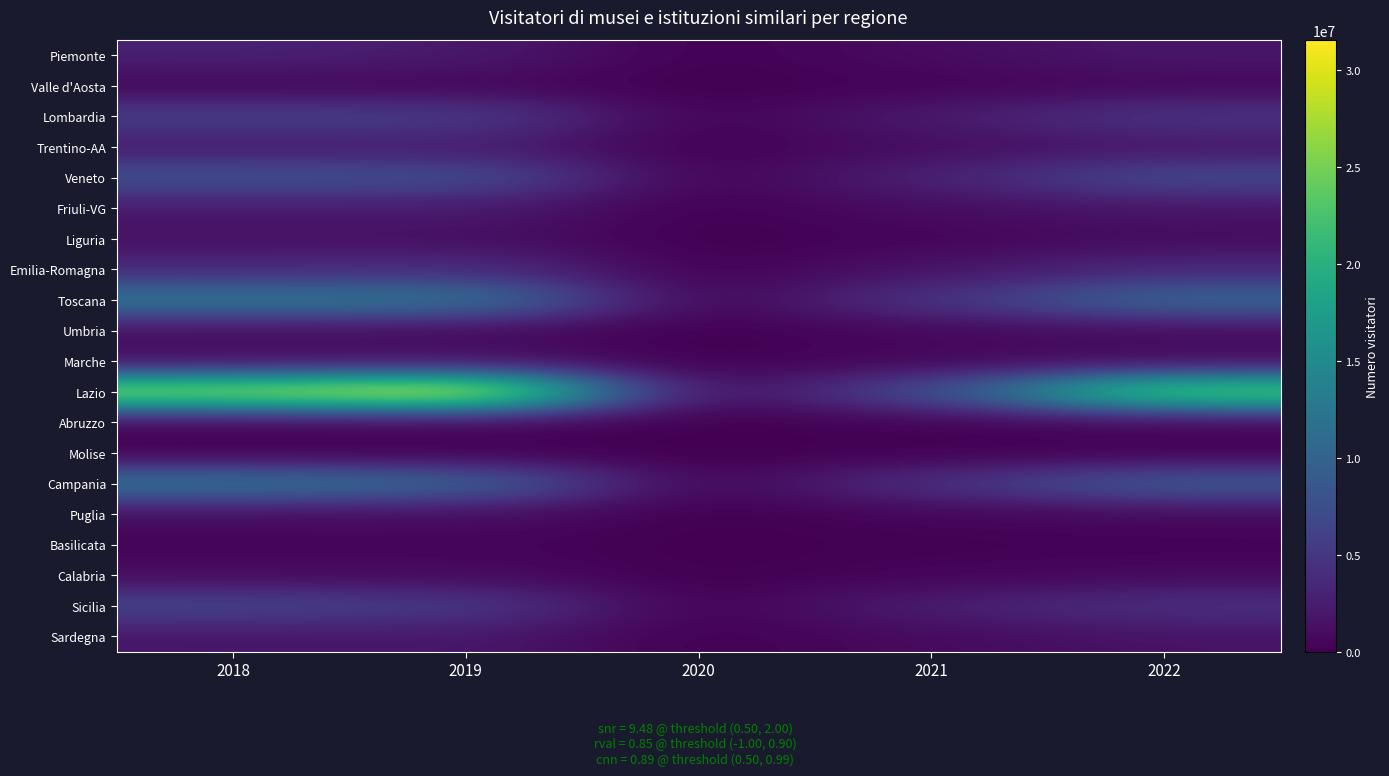

What is the spread (max minus min) of values at 2018?

26856761